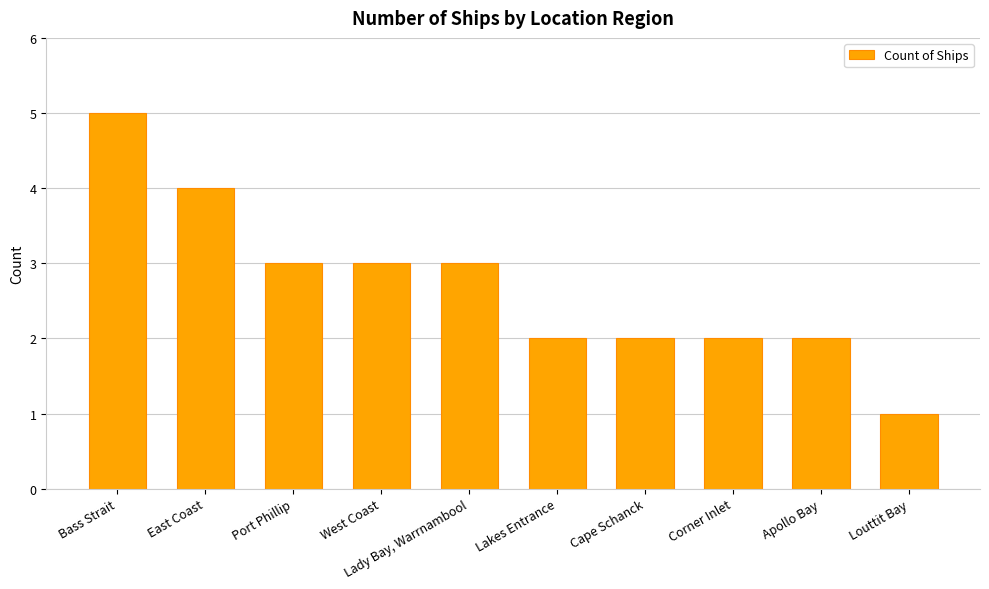

At which category does the chart reach its peak across all series?

Bass Strait